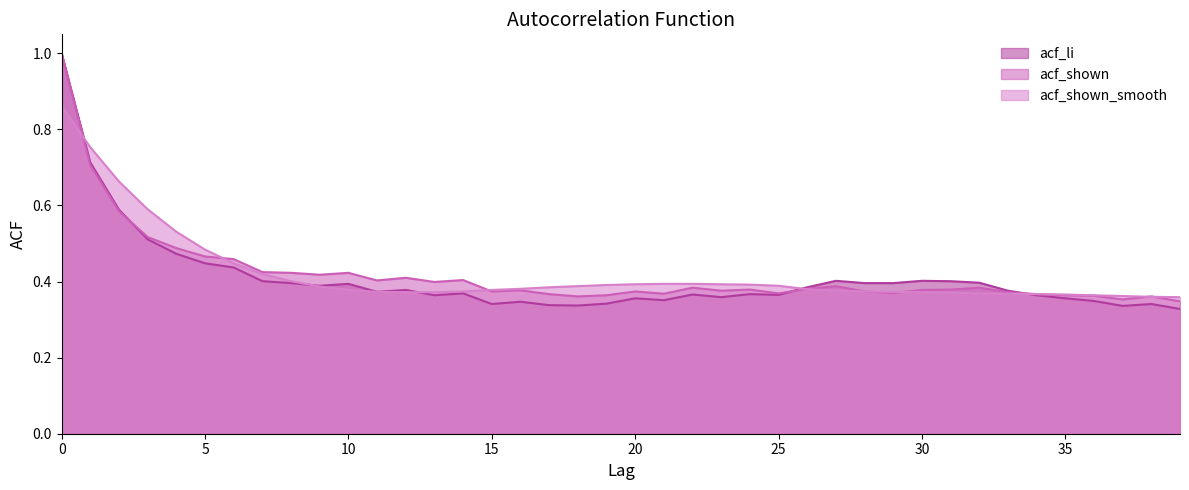

Which series has the largest range (max minus min)?

acf_li